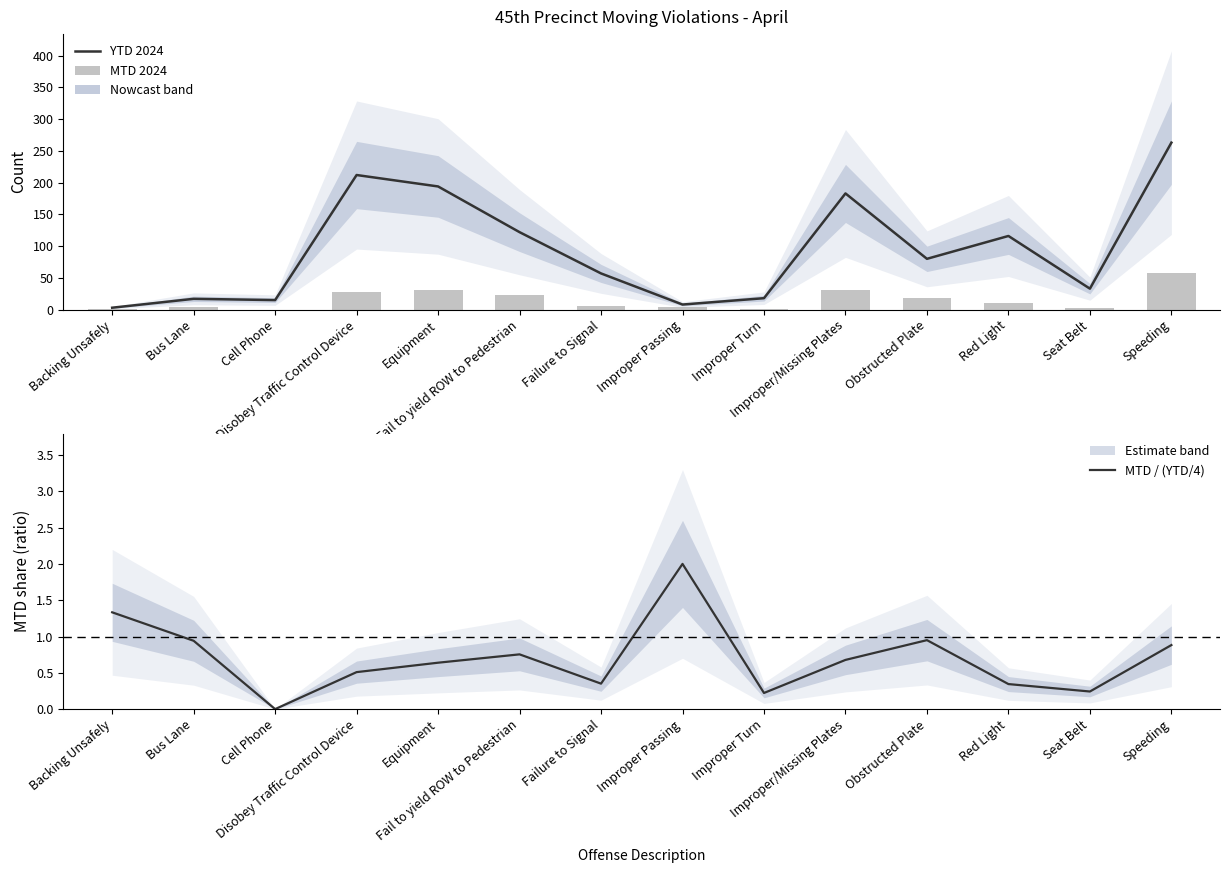

Which series has the largest total across all categories?

YTD 2024